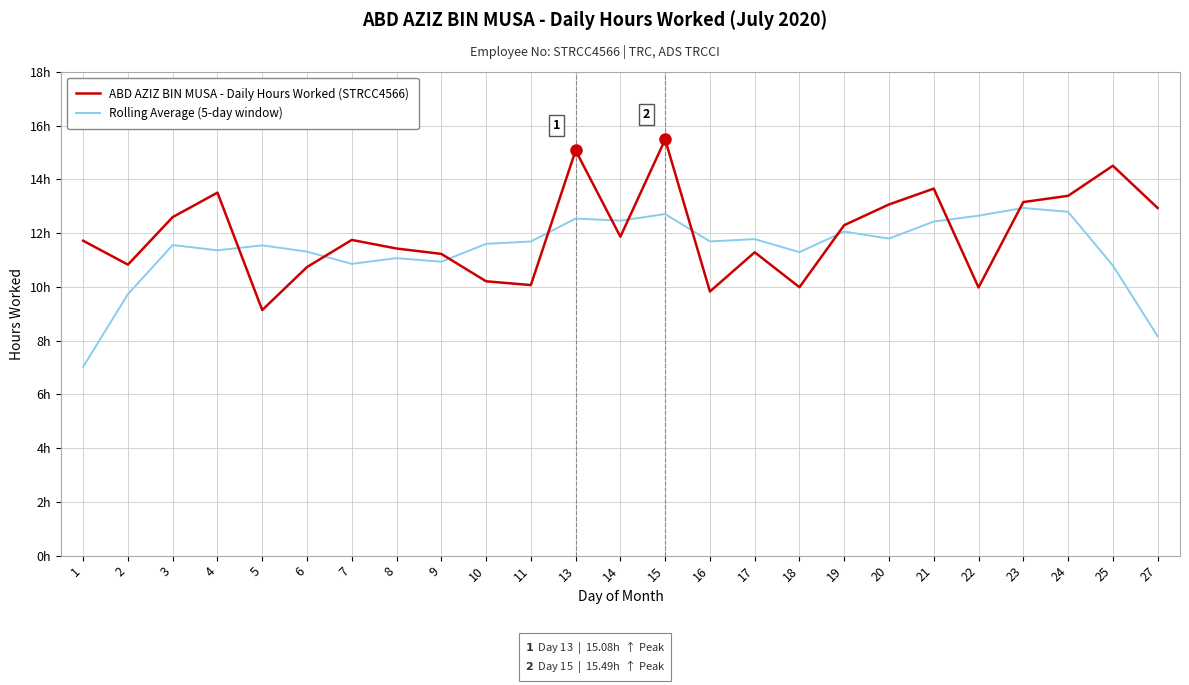

Reading left to right, what are all the values shown in this chart?

ABD AZIZ BIN MUSA - Daily Hours Worked (STRCC4566): 1=11.7	2=10.8	3=12.6	4=13.5	5=9.1	6=10.7	7=11.8	8=11.4	9=11.2	10=10.2	11=10.1	13=15.1	14=11.9	15=15.5	16=9.8	17=11.3	18=10.0	19=12.3	20=13.1	21=13.7	22=10.0	23=13.2	24=13.4	25=14.5	27=12.9
Rolling Average (5-day window): 1=7.0	2=9.7	3=11.6	4=11.4	5=11.5	6=11.3	7=10.9	8=11.1	9=10.9	10=11.6	11=11.7	13=12.5	14=12.5	15=12.7	16=11.7	17=11.8	18=11.3	19=12.1	20=11.8	21=12.4	22=12.7	23=12.9	24=12.8	25=10.8	27=8.2